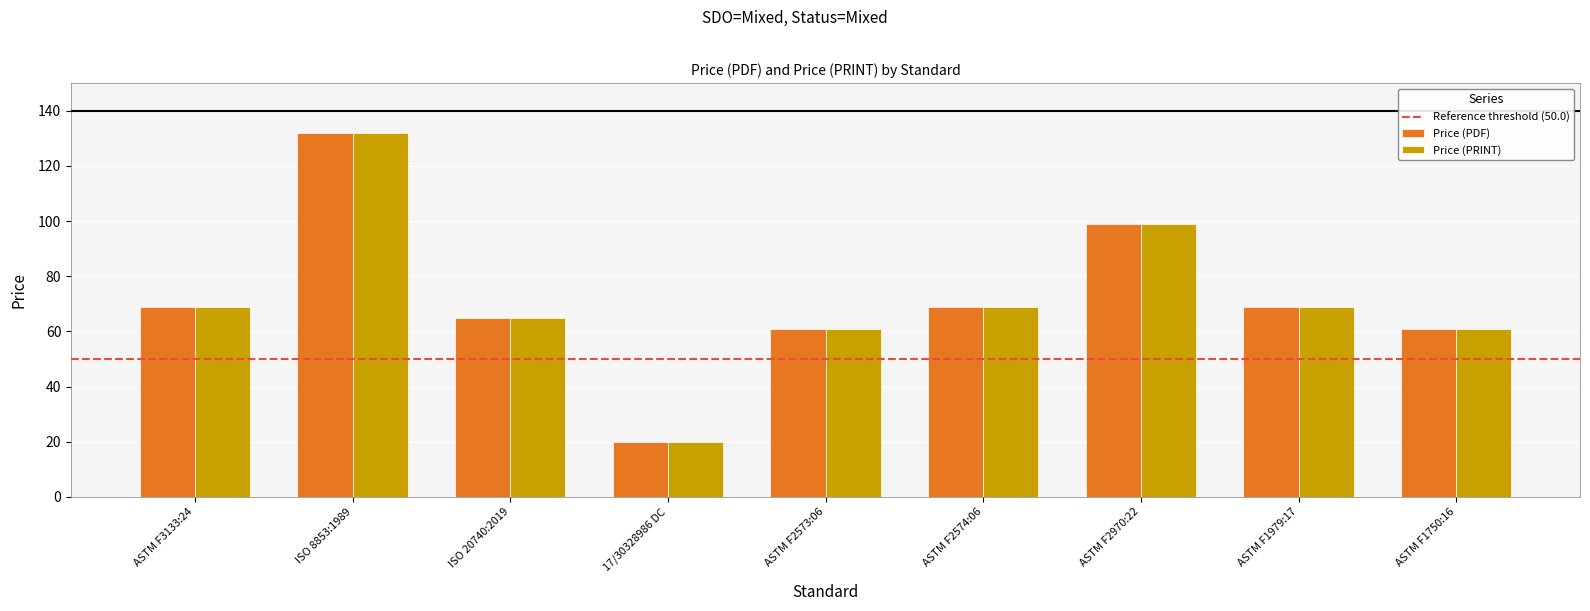

At which category does the chart reach its peak across all series?

ISO 8853:1989